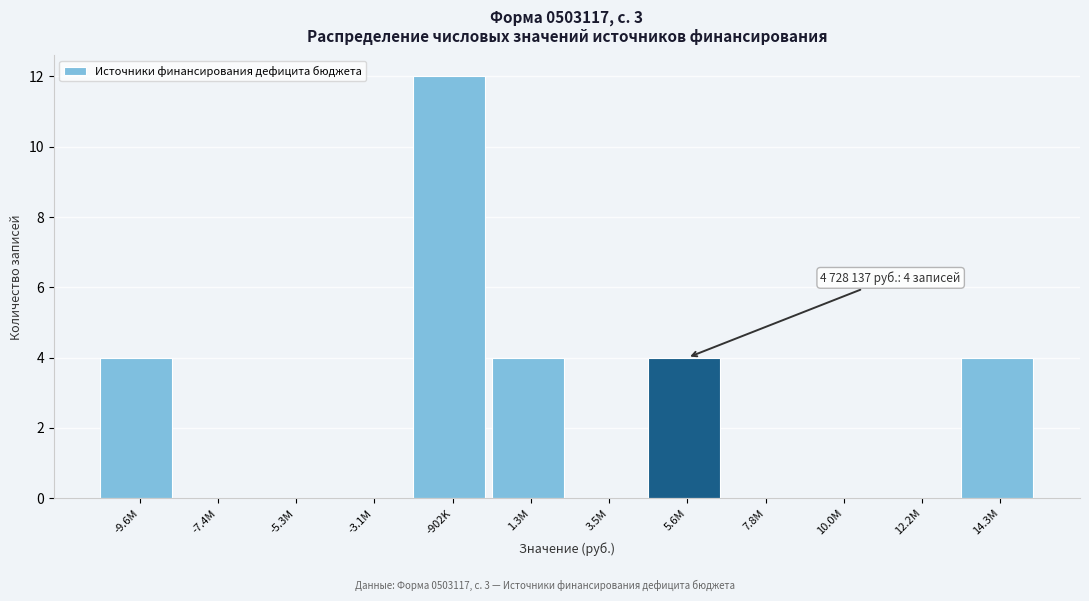

Reading left to right, transcribe all the data shown in this chart.

-9.6M=4	-7.4M=0	-5.3M=0	-3.1M=0	-902K=12	1.3M=4	3.5M=0	5.6M=4	7.8M=0	10.0M=0	12.2M=0	14.3M=4